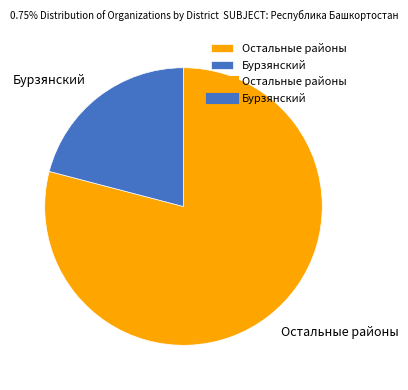

Rank the categories by value from highest to lowest.

Остальные районы, Бурзянский